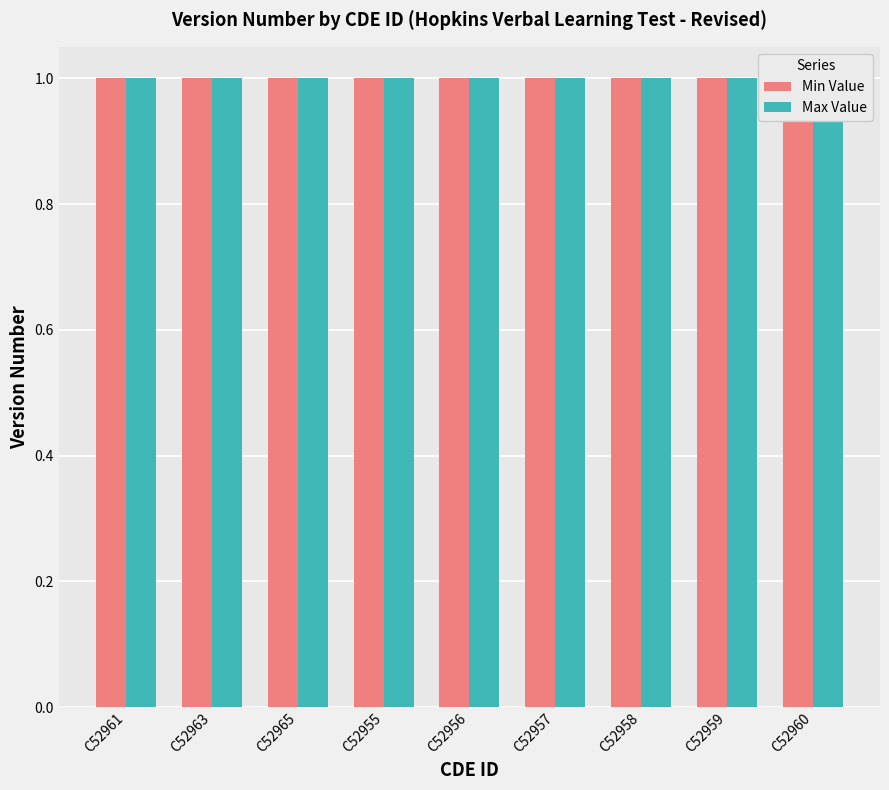

List the series in order of their overall mean, lowest first.

Min Value, Max Value